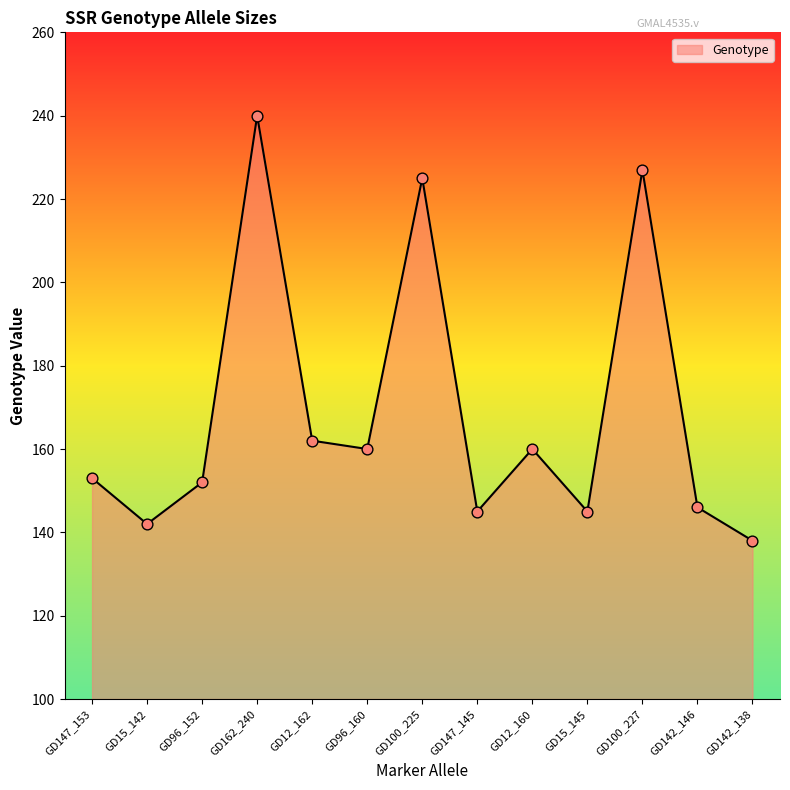

Between GD15_145 and GD100_227, which is larger?

GD100_227